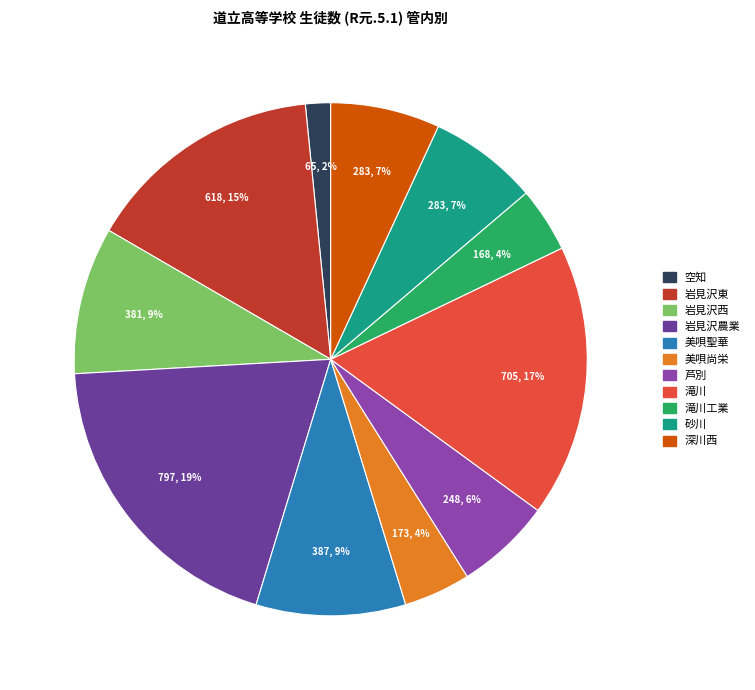

To the nearest percent, what is the average slice percentage?

9%